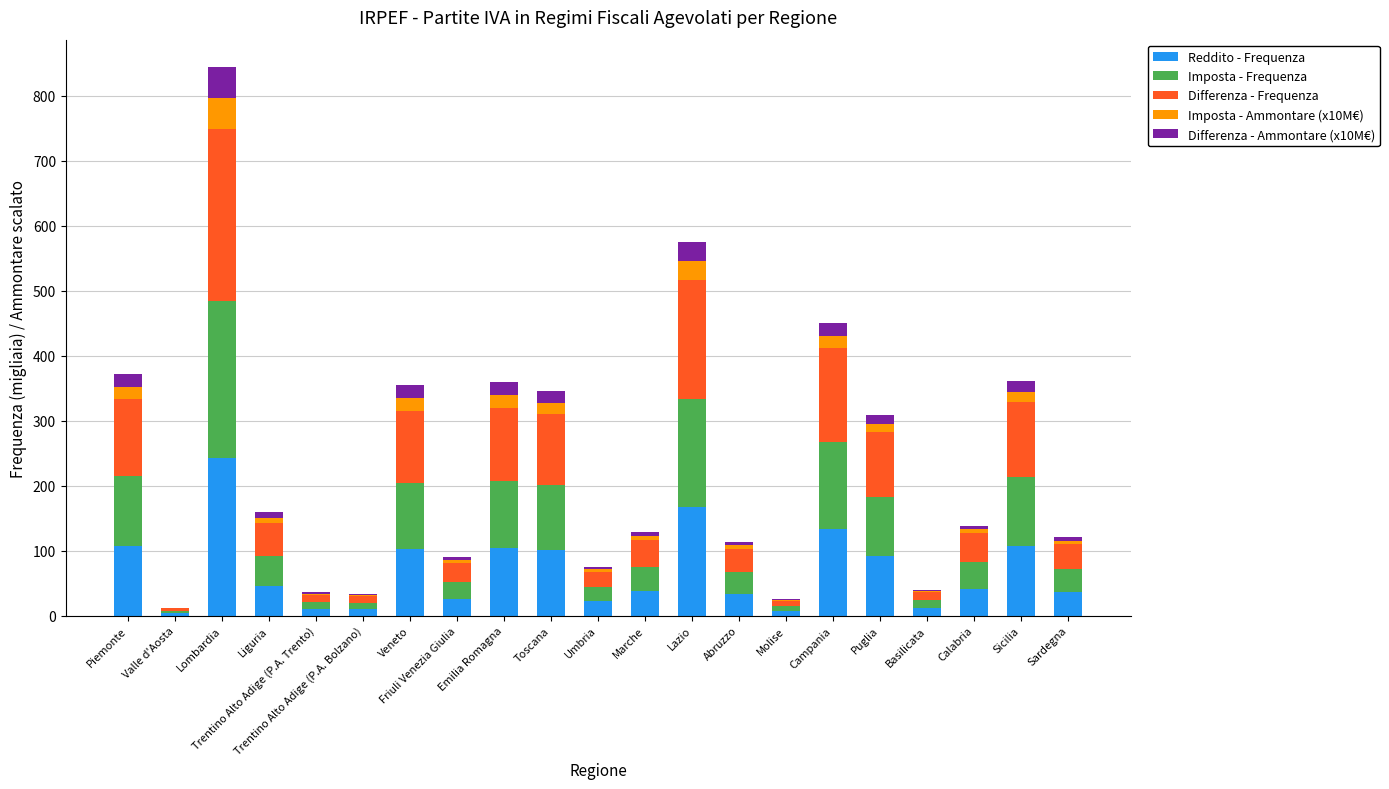

True or false: Reddito - Frequenza has a value of 33.4 at Abruzzo.

True